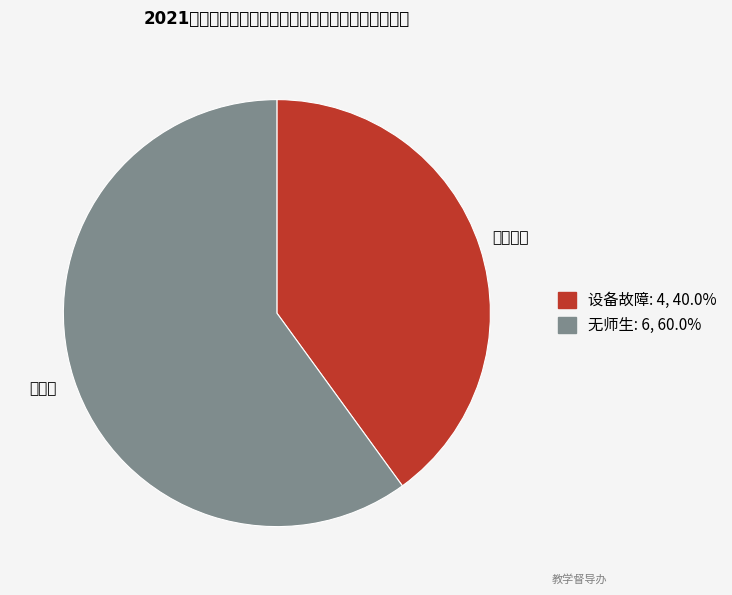

What is the majority slice?

无师生